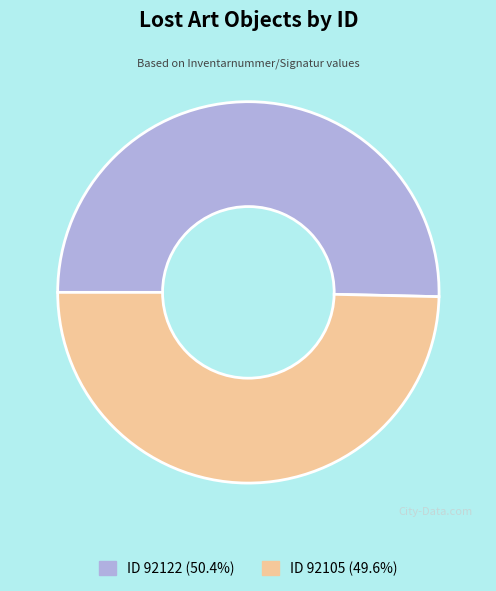

Is the sum of ID 92122 (50.4%) and ID 92105 (49.6%) greater than half?

Yes